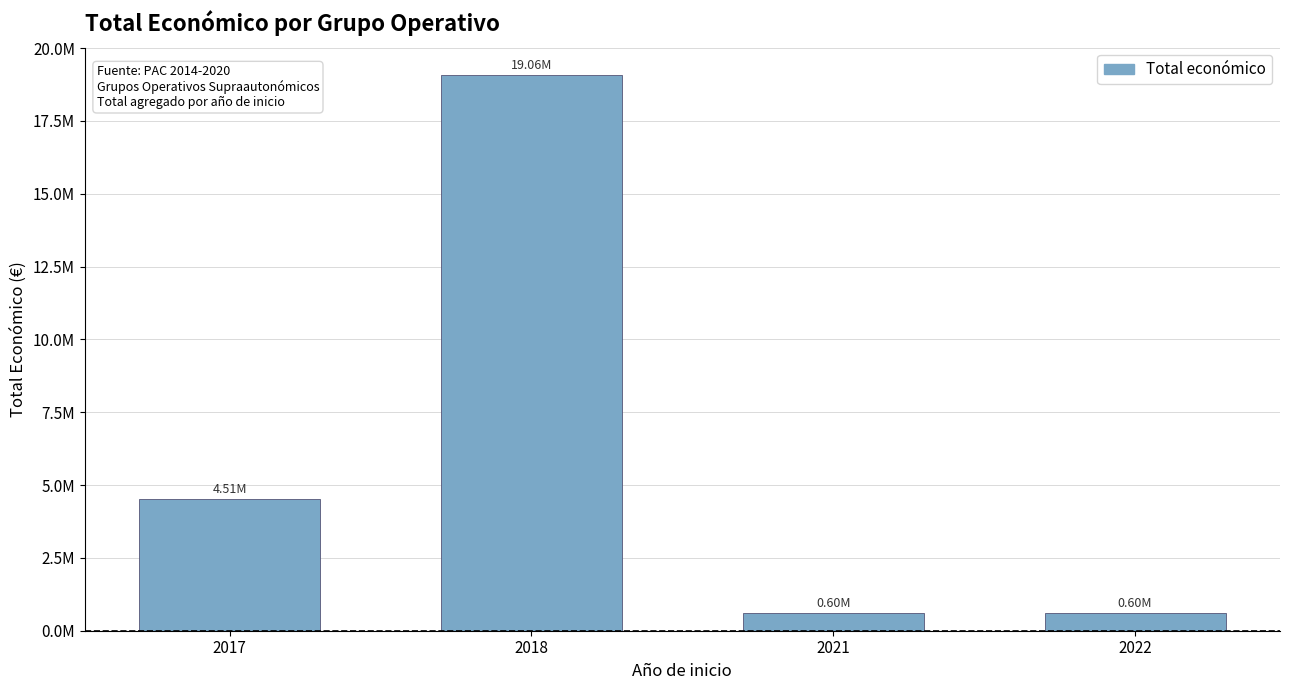

What is the maximum value shown in the chart?

19060753